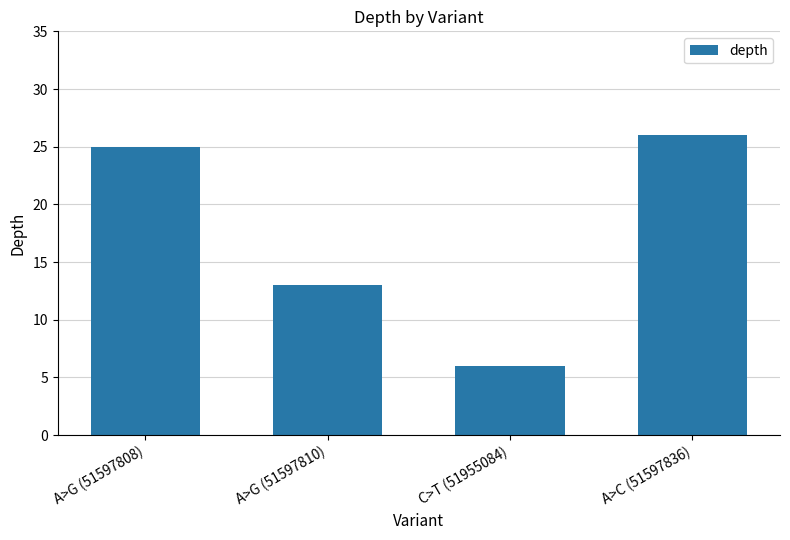

Rank the categories by value from lowest to highest.

C>T (51955084), A>G (51597810), A>G (51597808), A>C (51597836)